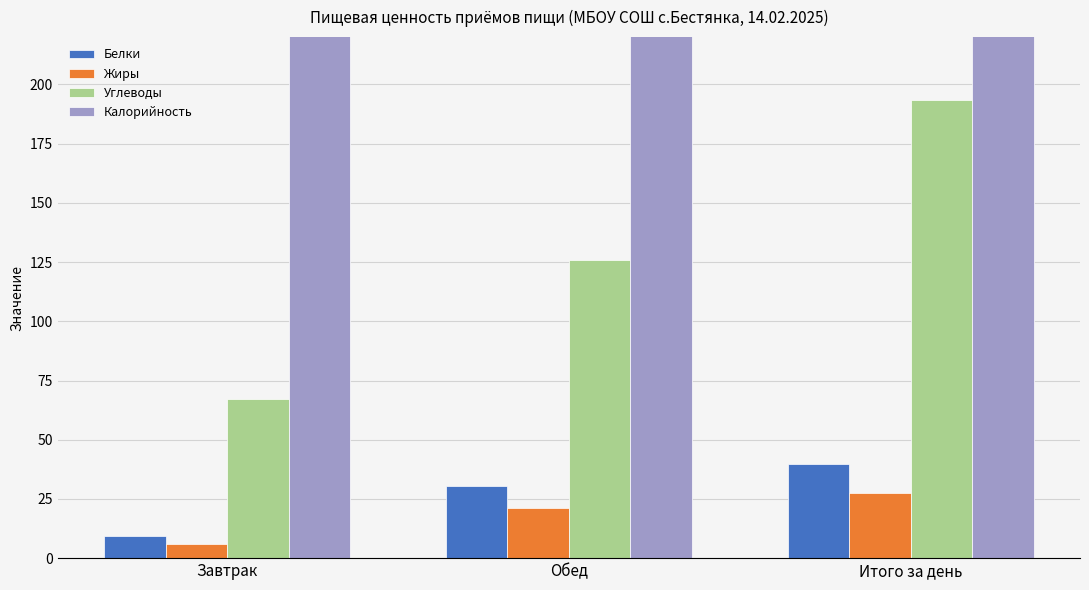

What is the sum of the Калорийность values at Завтрак and Итого за день?

1531.8